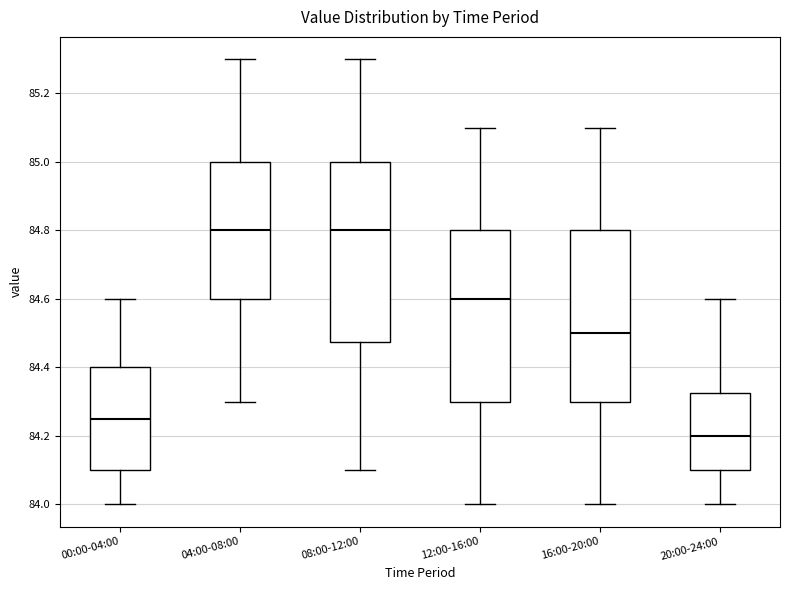

Reading left to right, read every box against the y-axis: the position of its median line, the range the box covers, and the ends of its whiskers. The values are not printed on the chart, so give them approximately, as read against the axis.

00:00-04:00: median 84.26, box 84.10 to 84.40, whiskers 84.00 to 84.60
04:00-08:00: median 84.80, box 84.60 to 85.00, whiskers 84.30 to 85.30
08:00-12:00: median 84.80, box 84.48 to 85.00, whiskers 84.10 to 85.30
12:00-16:00: median 84.60, box 84.30 to 84.80, whiskers 84.00 to 85.10
16:00-20:00: median 84.50, box 84.30 to 84.80, whiskers 84.00 to 85.10
20:00-24:00: median 84.20, box 84.10 to 84.32, whiskers 84.00 to 84.60